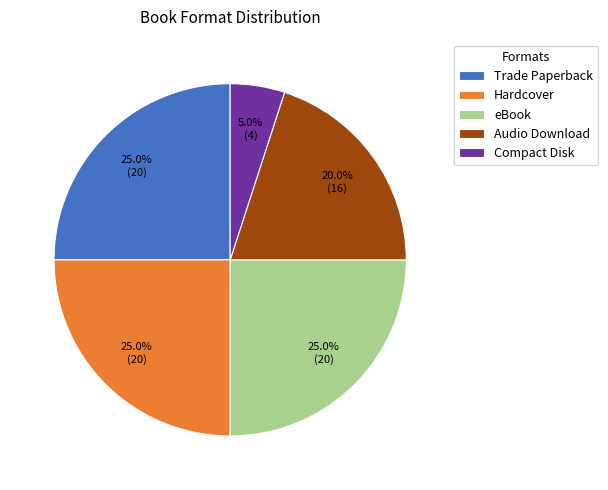

What is the ratio of the value at Audio Download to the value at eBook?

0.8